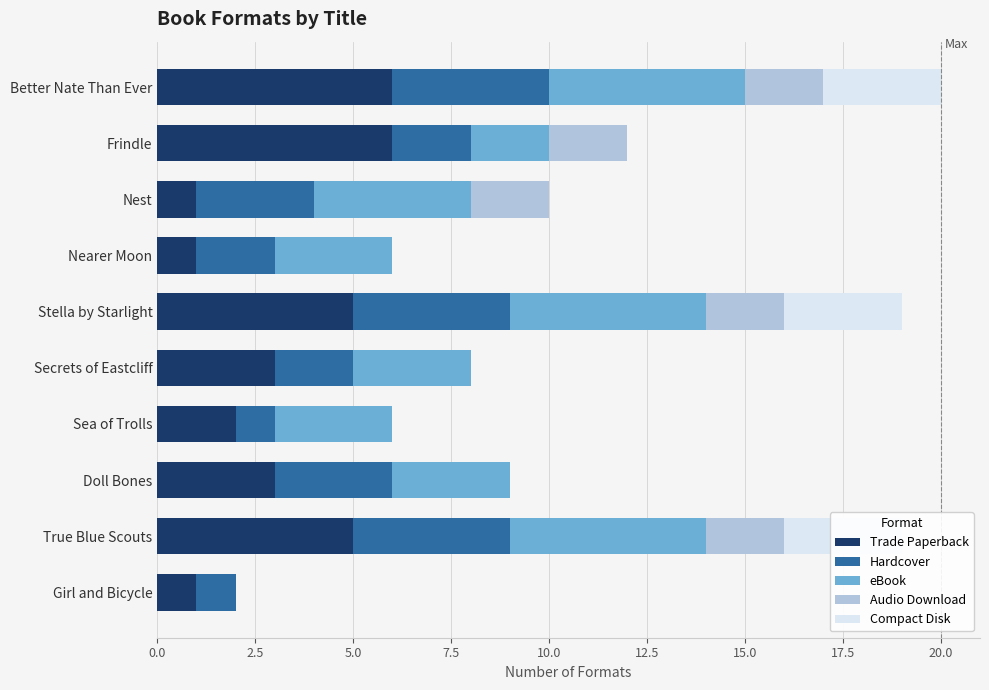

Is it true that Trade Paperback equals 8 at True Blue Scouts?

False